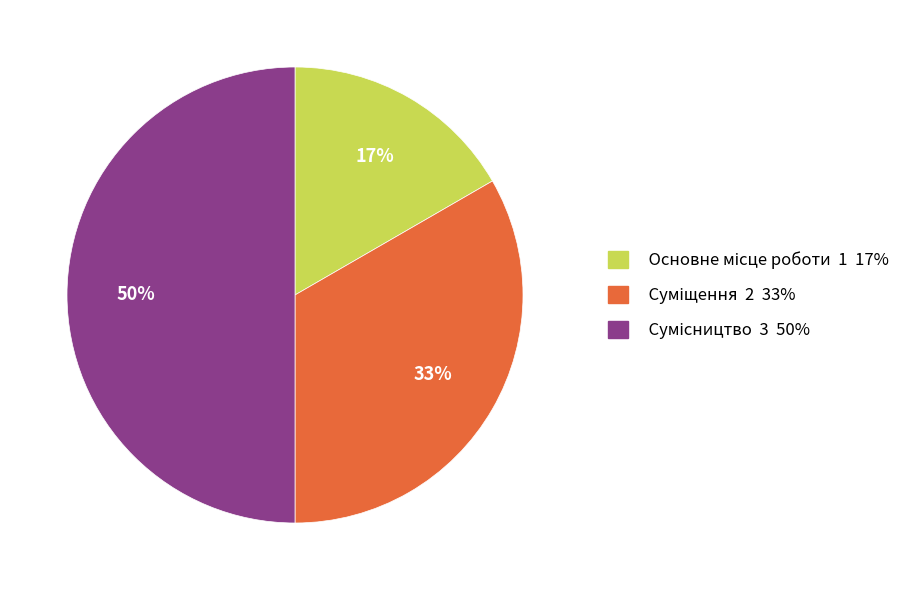

To the nearest percent, what is the average slice percentage?

33%